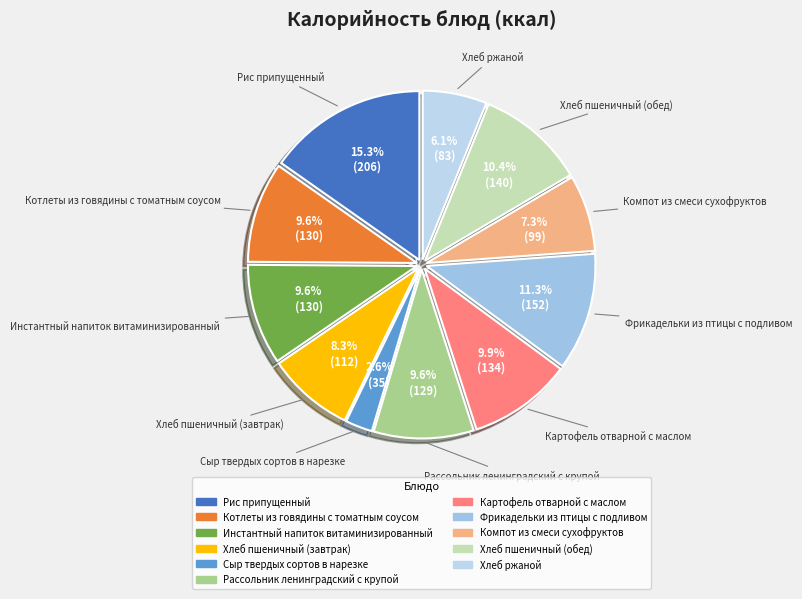

Which has a higher value, Компот из смеси сухофруктов or Сыр твердых сортов в нарезке?

Компот из смеси сухофруктов